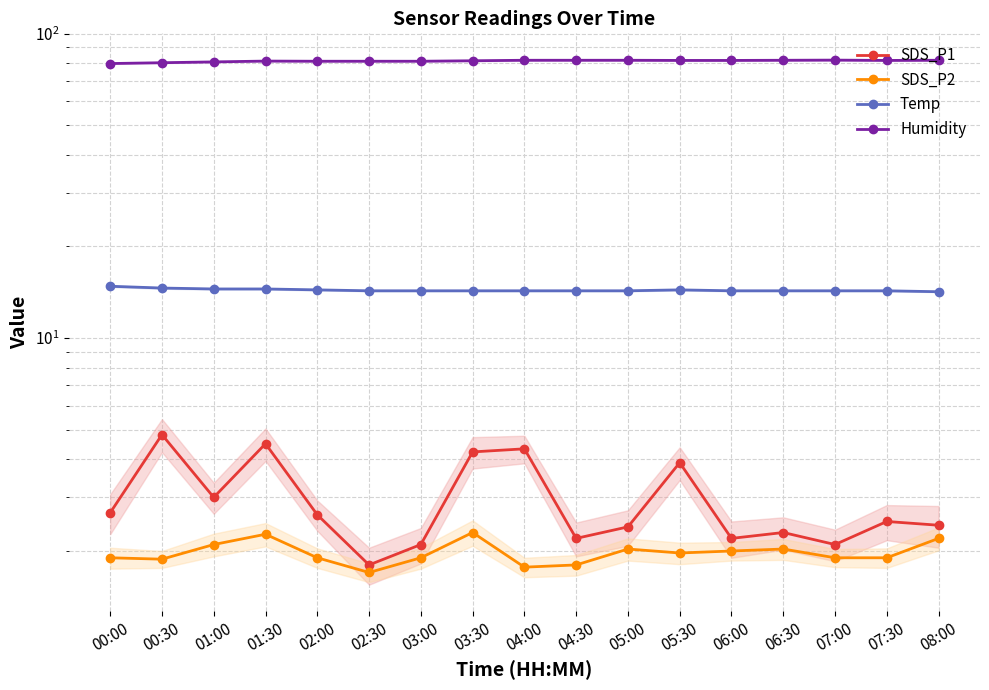

True or false: Temp and SDS_P1 intersect in this chart.

False